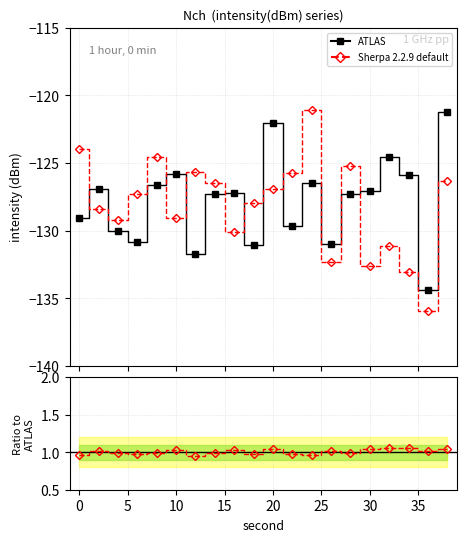

How many lines are shown in the chart?

2